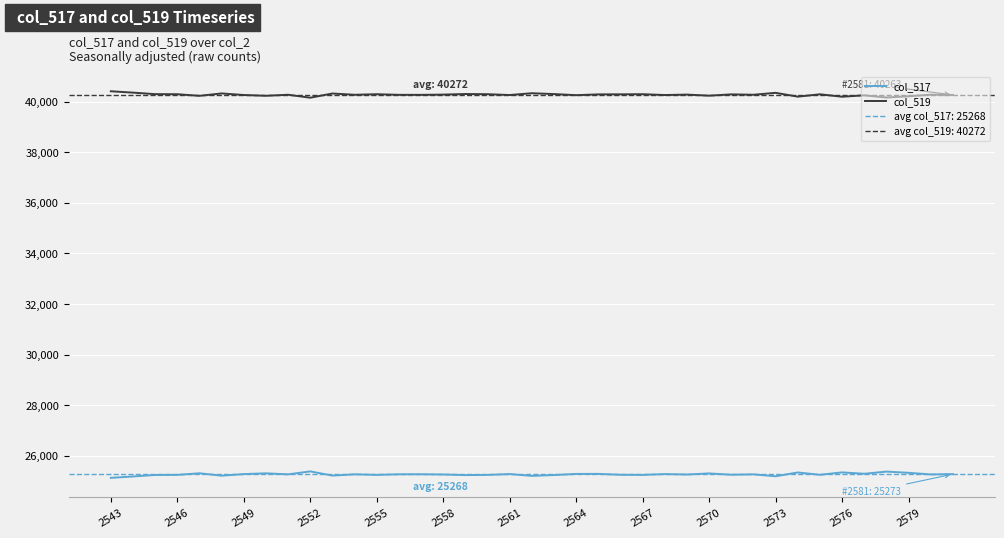

The col_517 series shows 33730 at 2570. True or false?

False